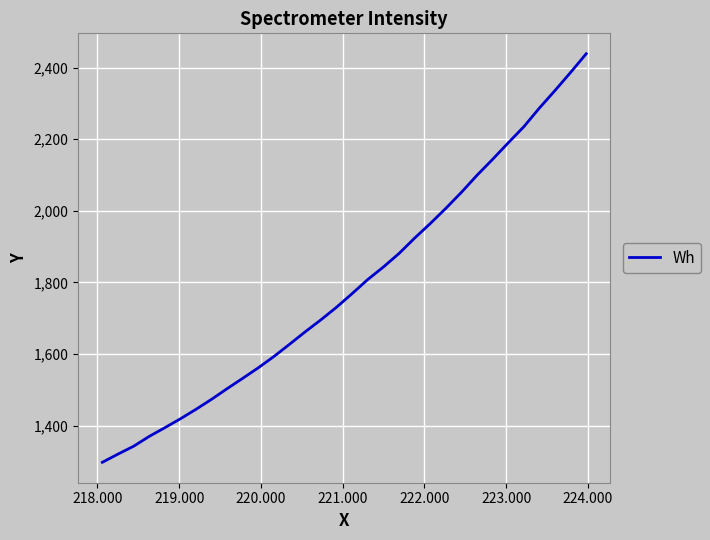

What is the maximum value shown in the chart?

2438.5